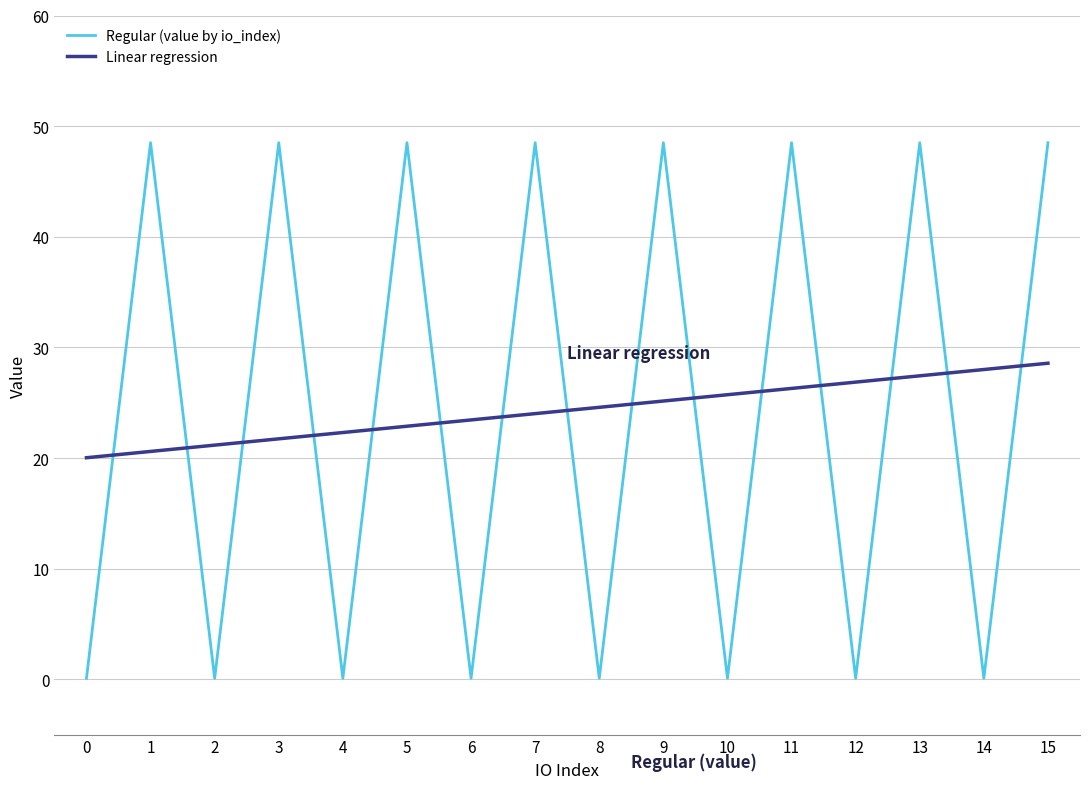

Where is Linear regression nearest to the value 24?

7